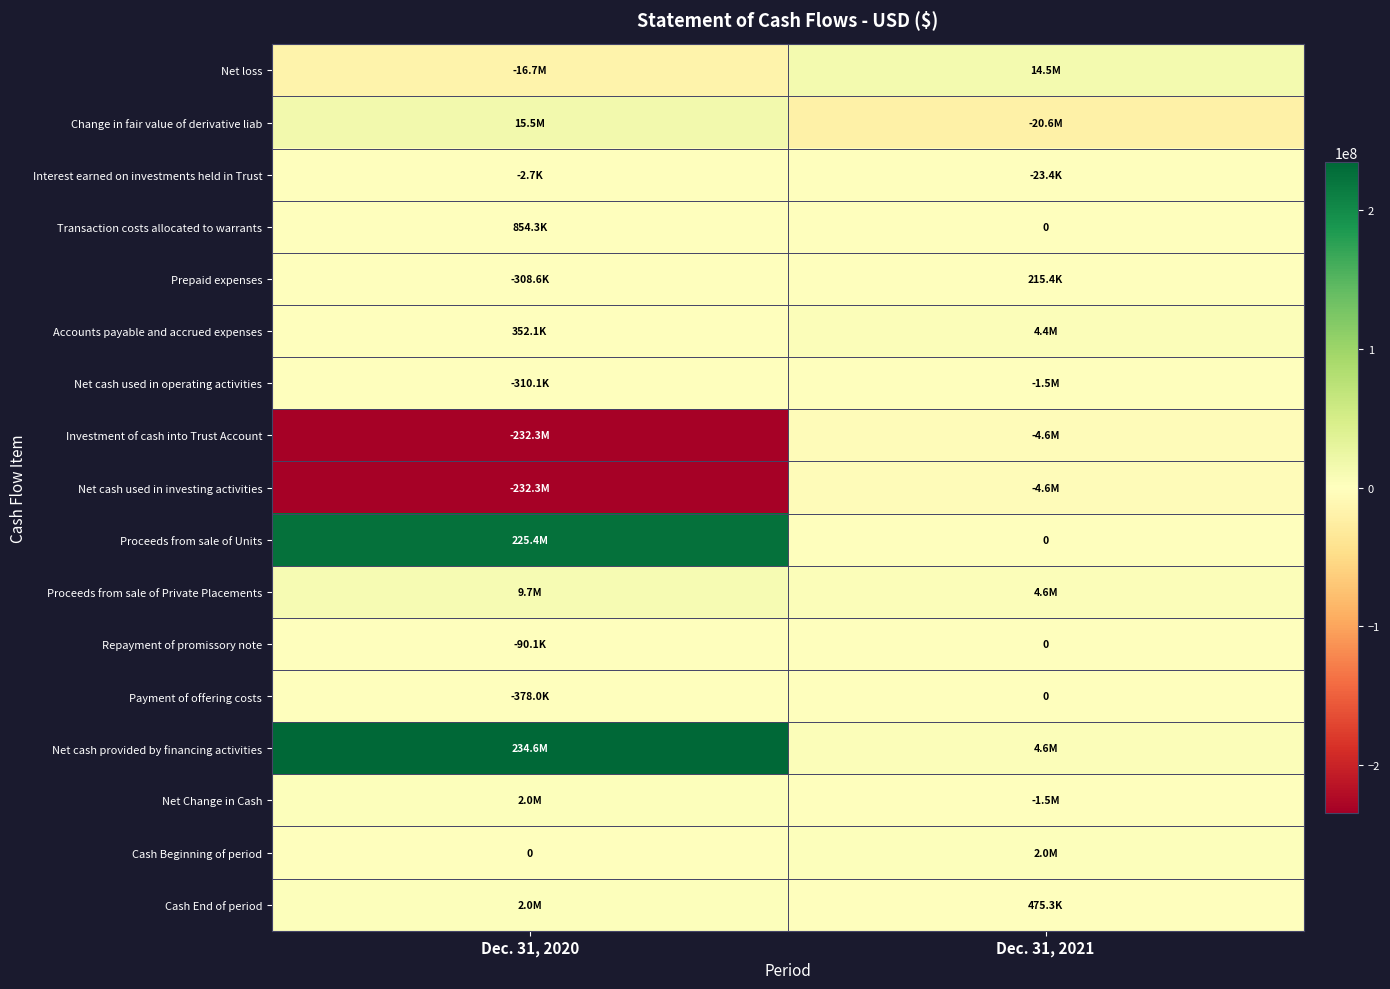

What is the maximum value shown in the chart?

234581907